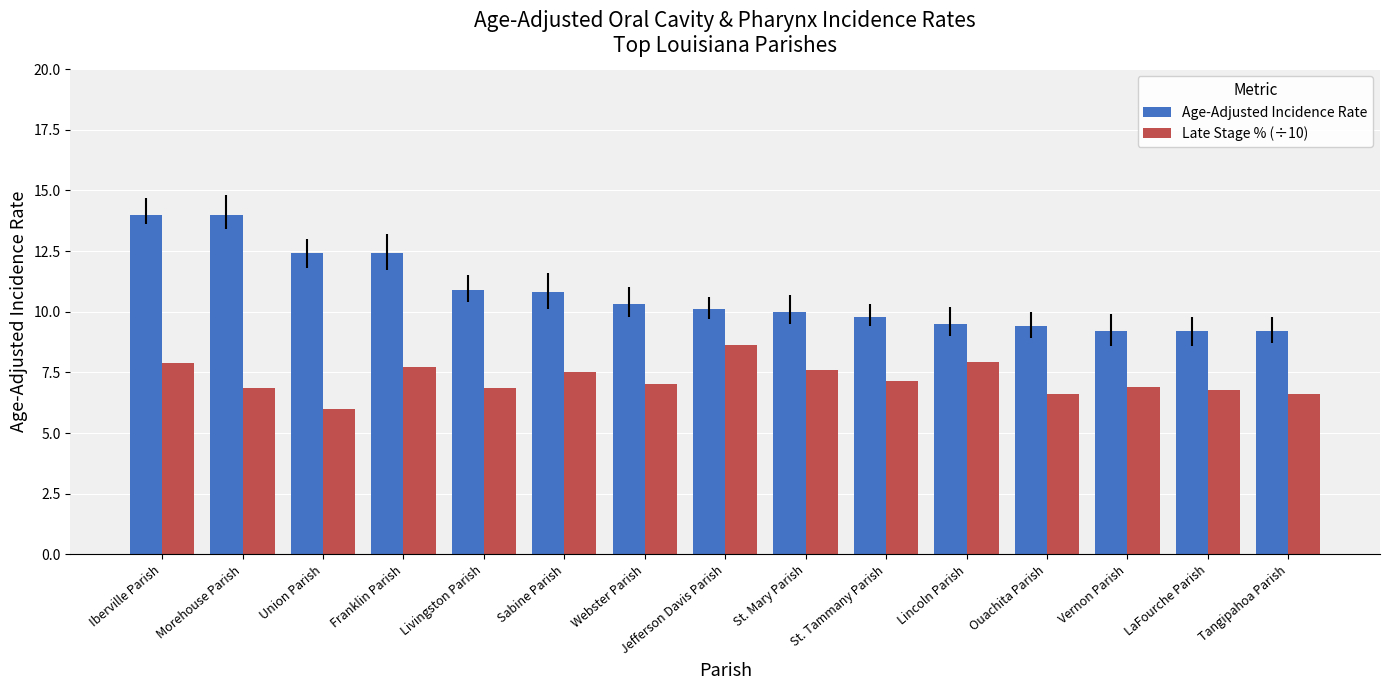

The value of Age-Adjusted Incidence Rate at Sabine Parish is 10.8. True or false?

True